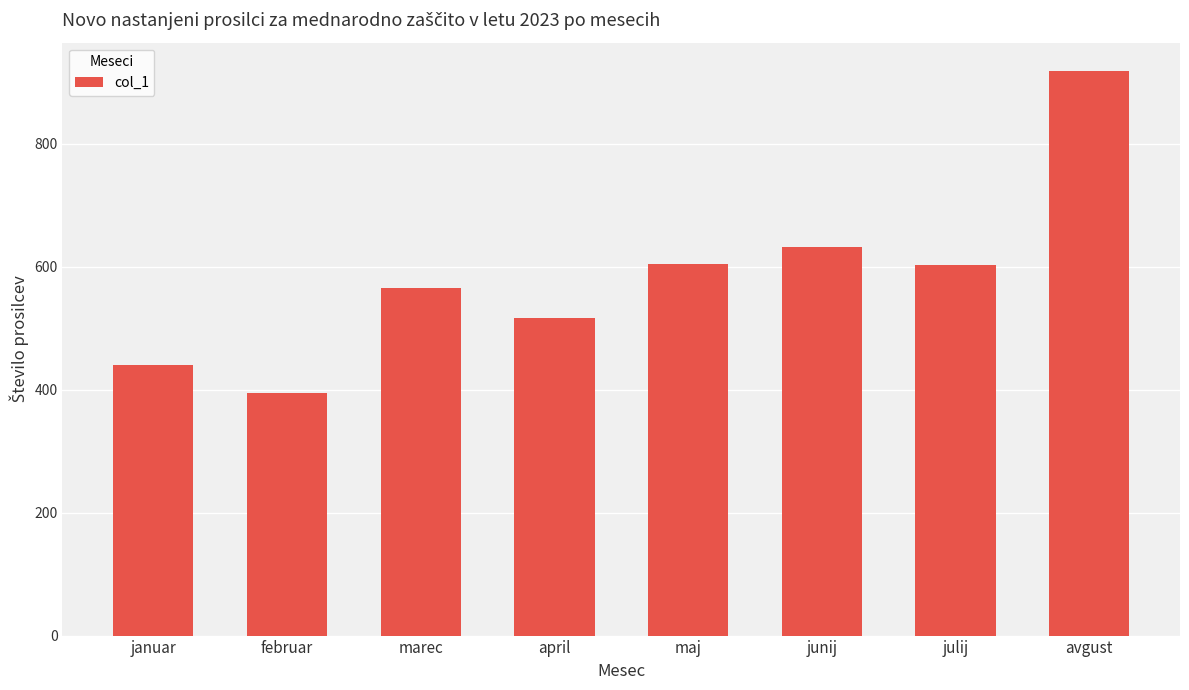

Which has a higher value, april or julij?

julij